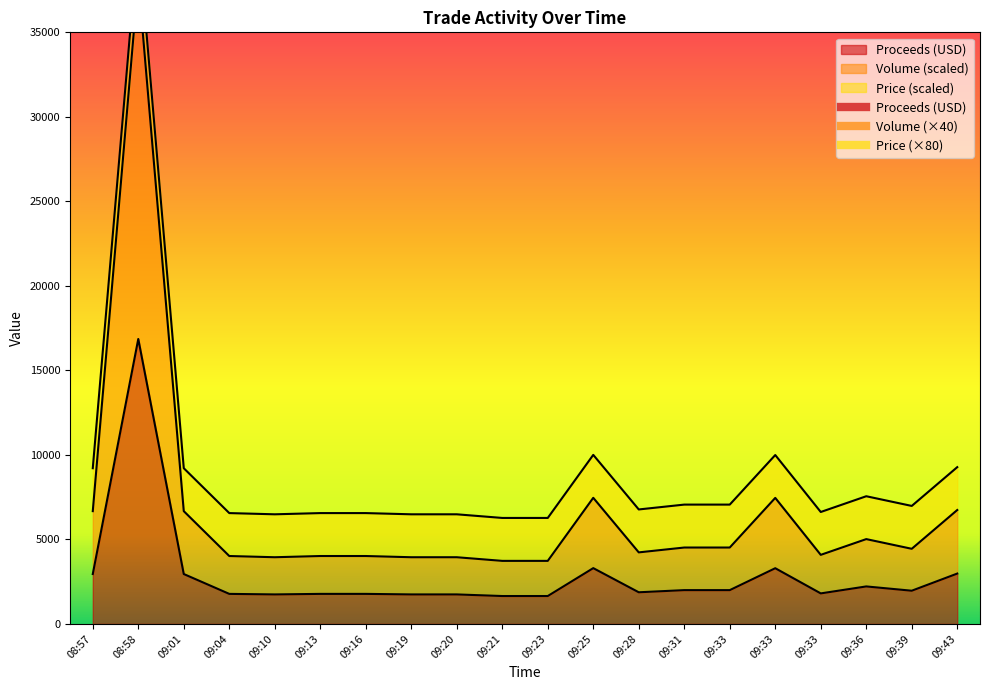

What is the label of the 15th point from the right?

09:13